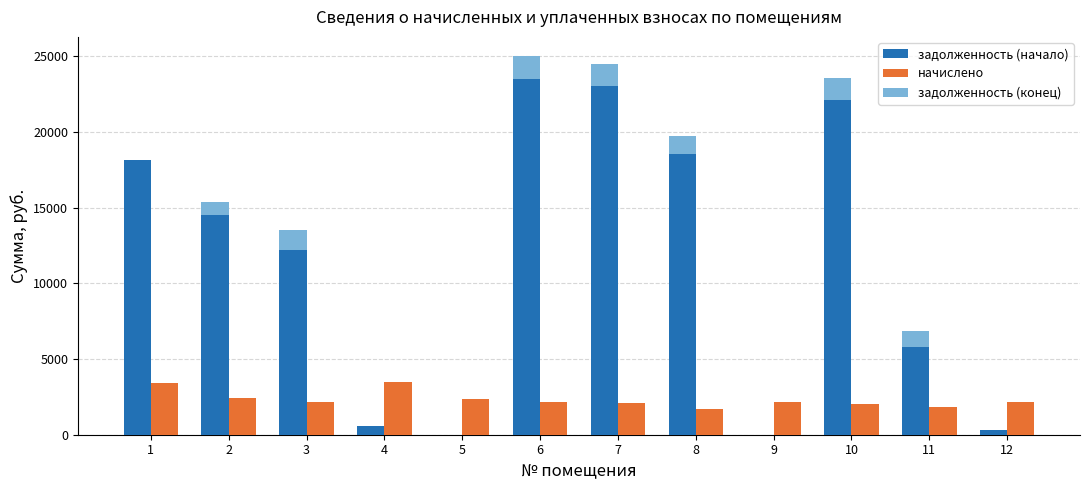

What is the sum of all задолженность (конец) values?

147130.7